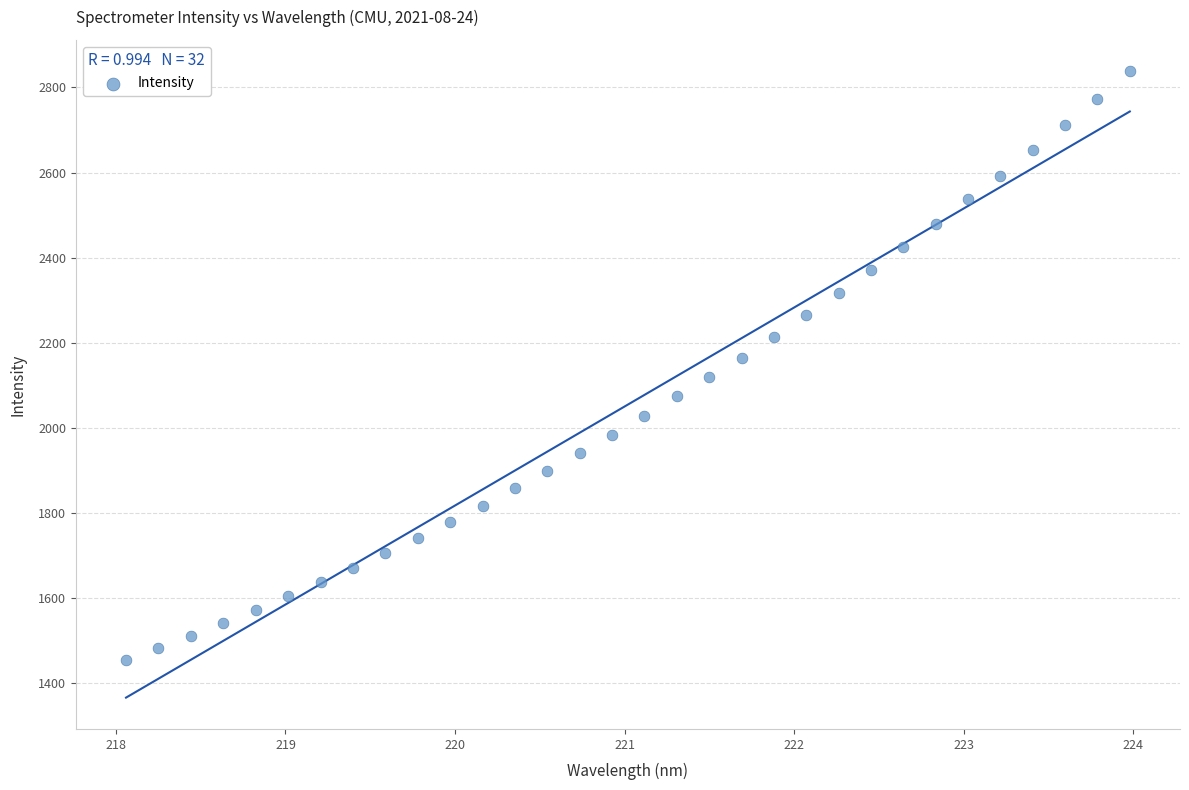

What is the range of Y values (max minus min)?

1382.9